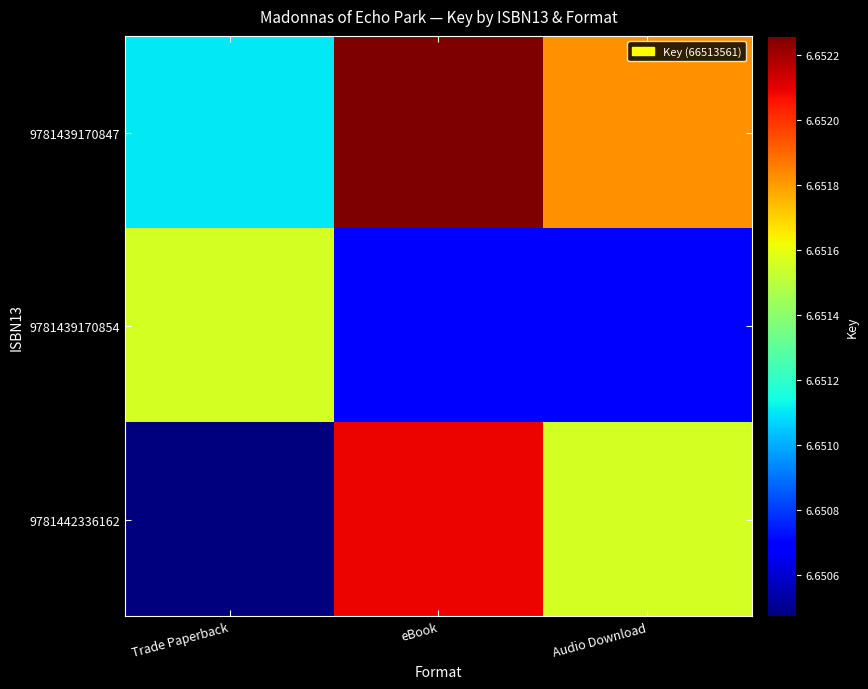

Rank the series by their average value, from highest to lowest.

9781439170847, 9781442336162, 9781439170854